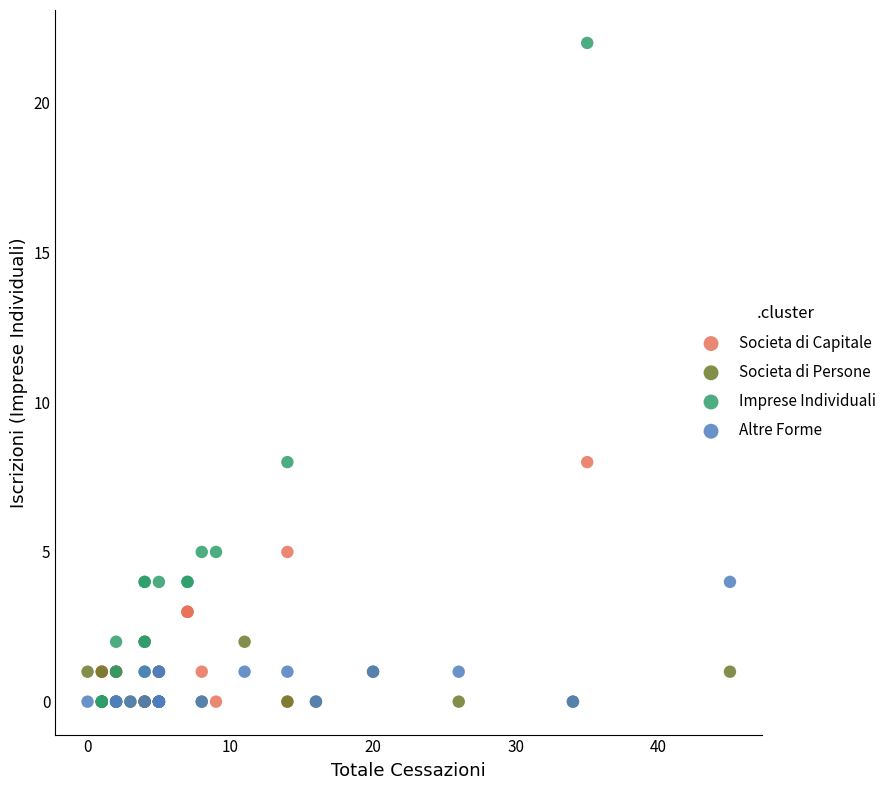

Which series has the widest spread of Y values?

Imprese Individuali